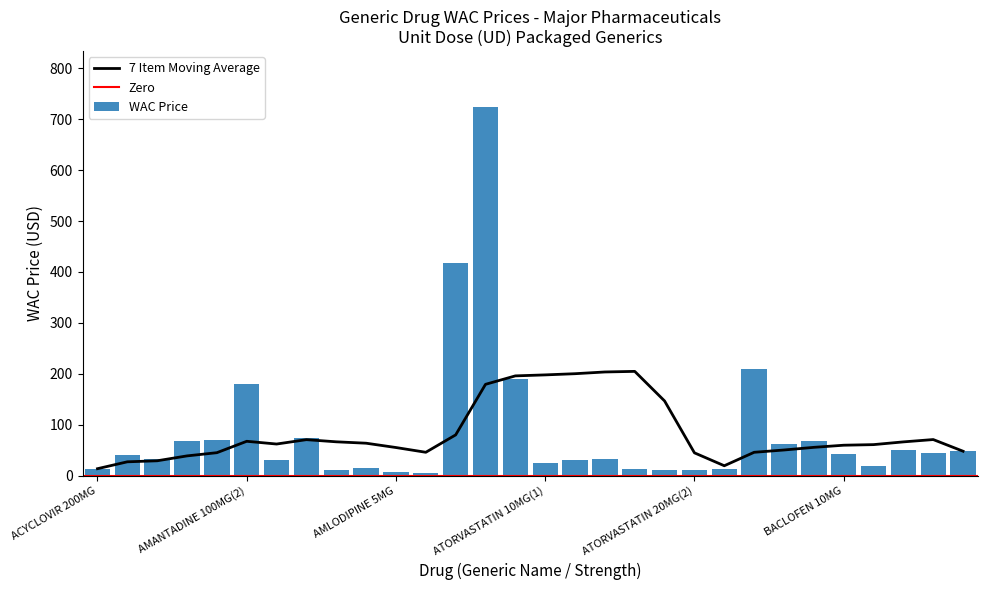

What is the difference between the second highest and minimum values in the WAC Price series?

413.7